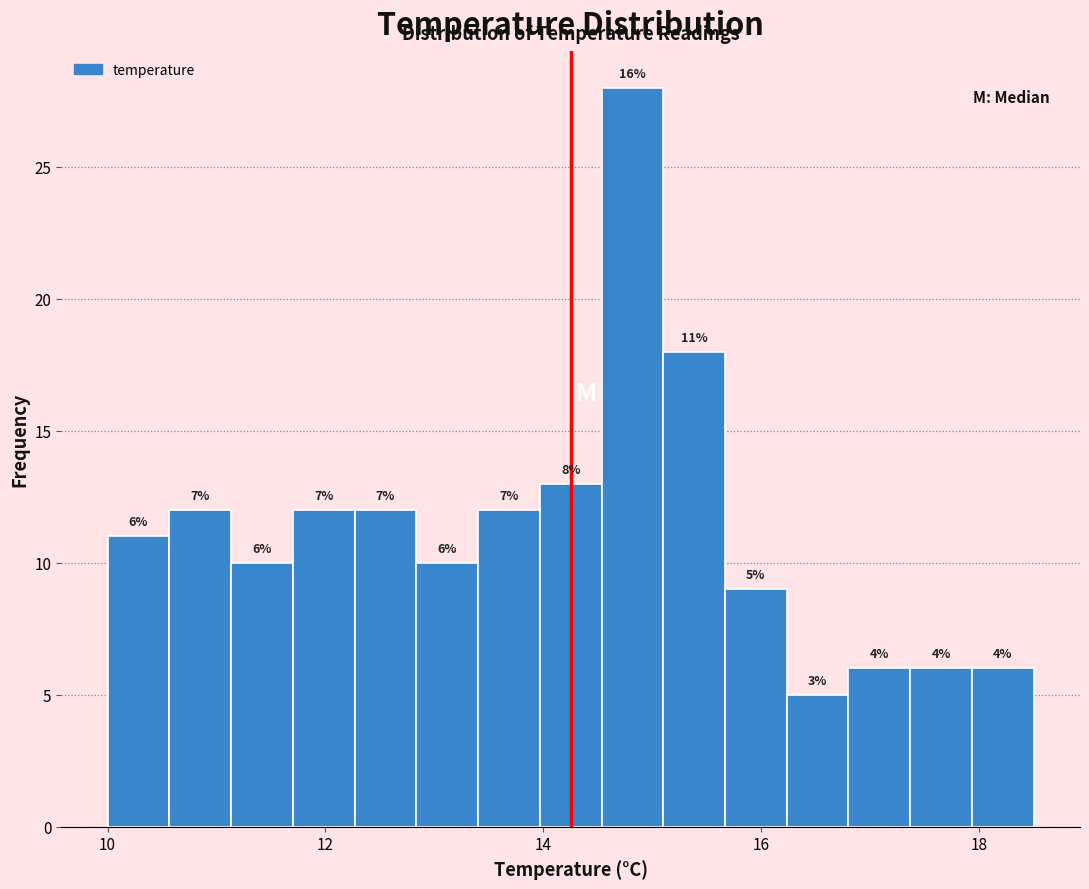

Read against the x-axis, roughly where is the centre of the tallest bar?

14.8